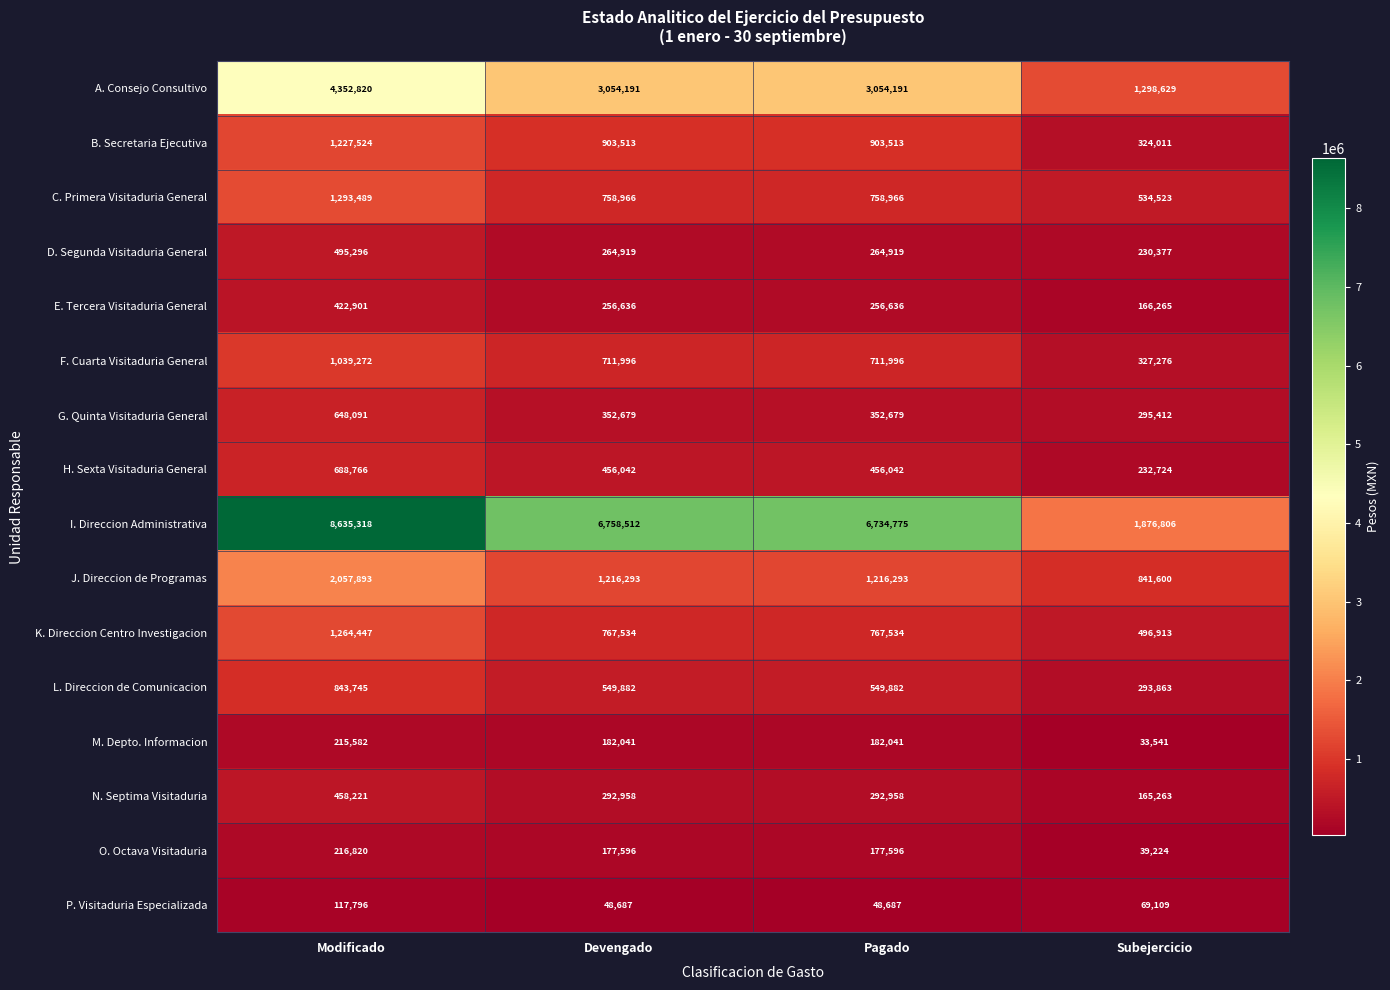

At which category does the chart reach its peak across all series?

Modificado